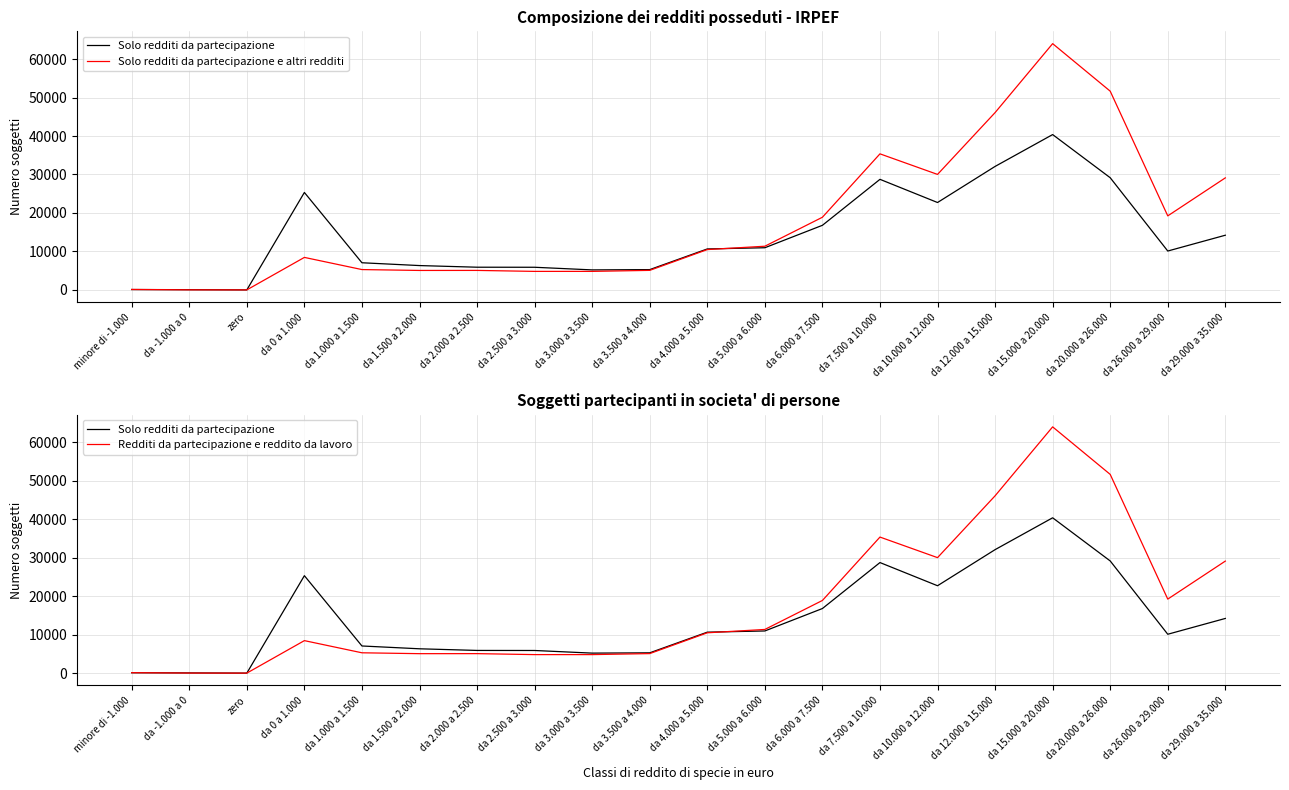

How many series are shown in this chart?

3